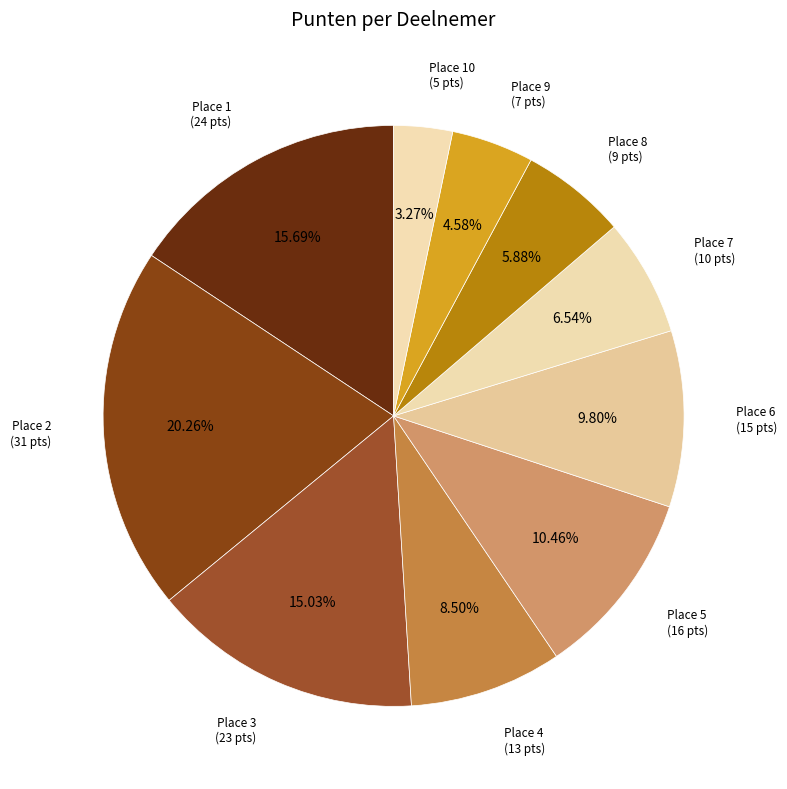

Is there any slice that represents more than half of the pie?

No